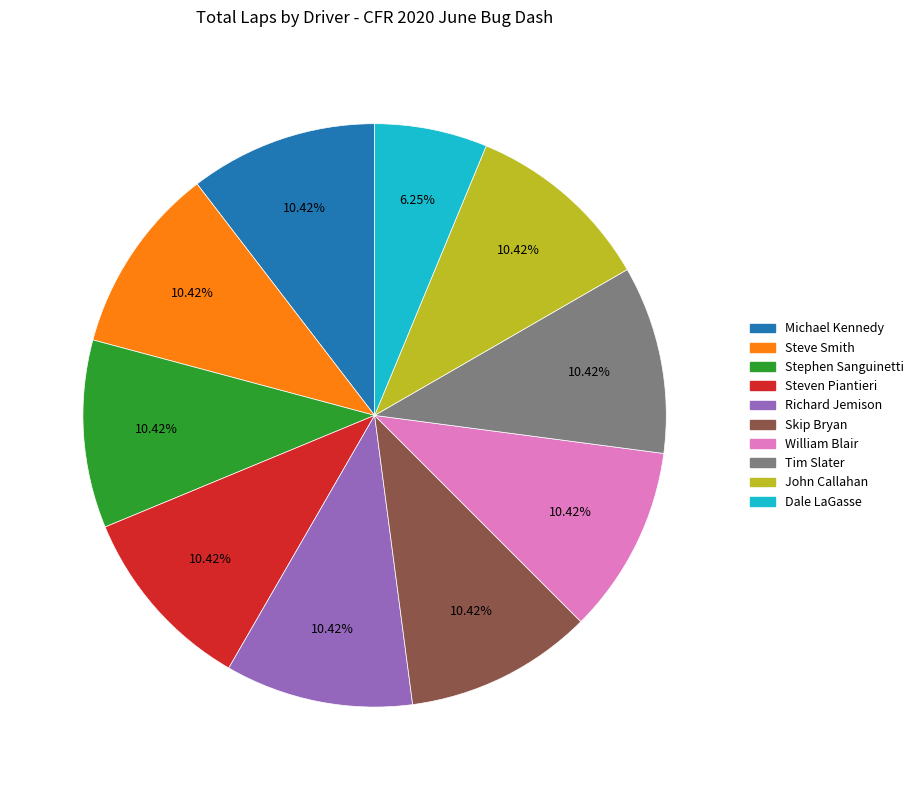

Is there a majority slice in this chart?

No